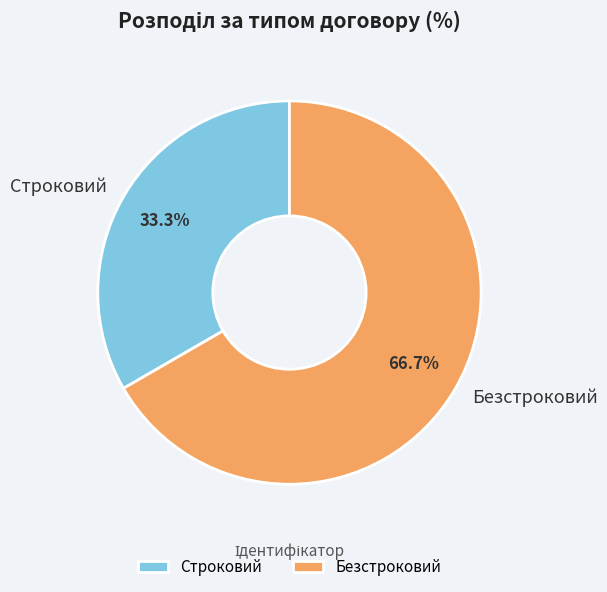

How many slices are in this pie chart?

2